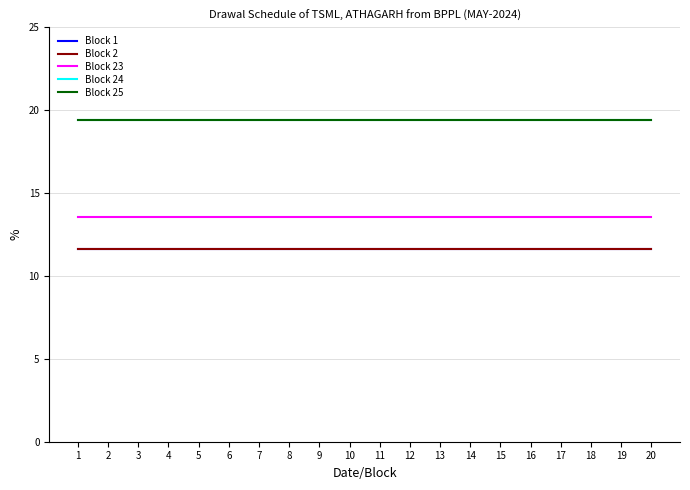

What is the value of the Block 2 point at the 14th from the left?

11.6